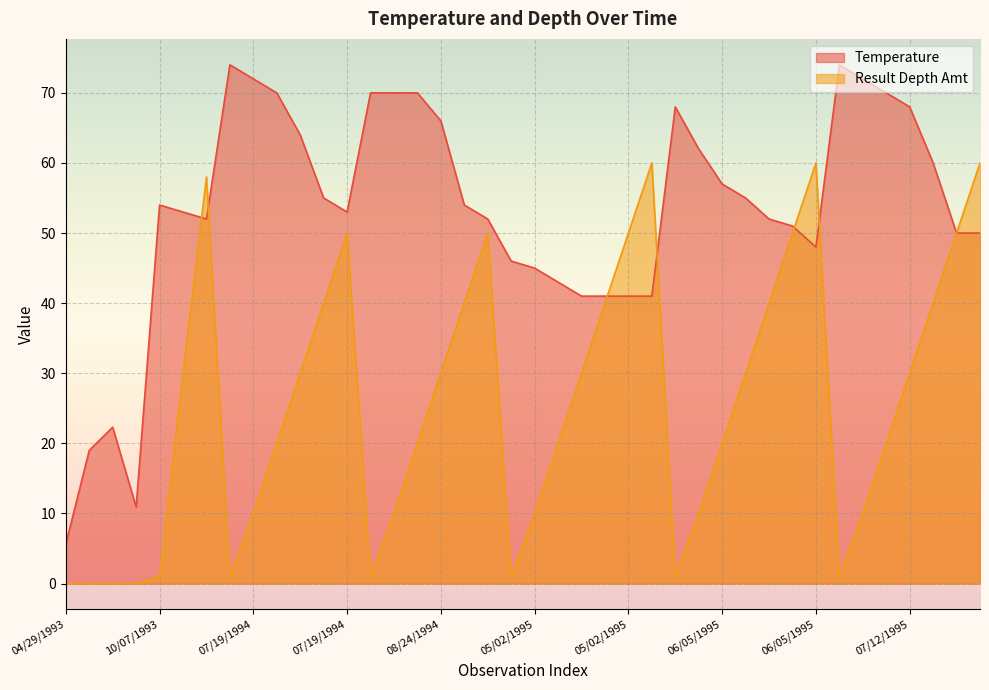

At 07/12/1995, list the series in order from smallest to largest.

Result Depth Amt, Temperature